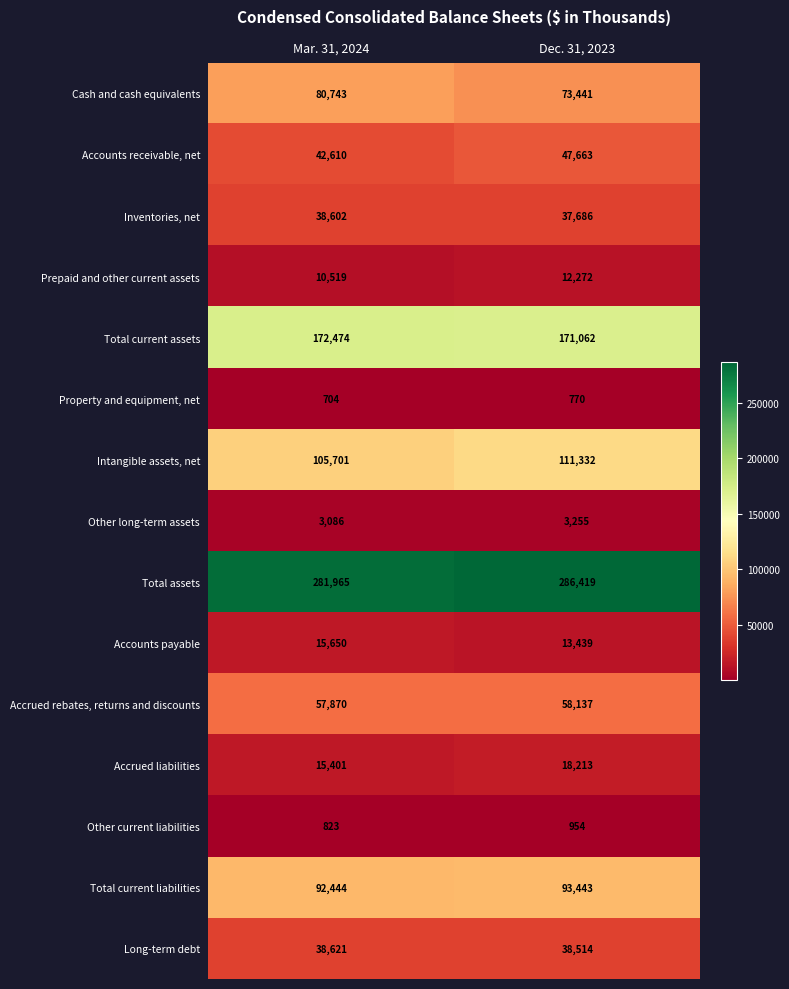

What is the sum of all Accrued liabilities values?

33614